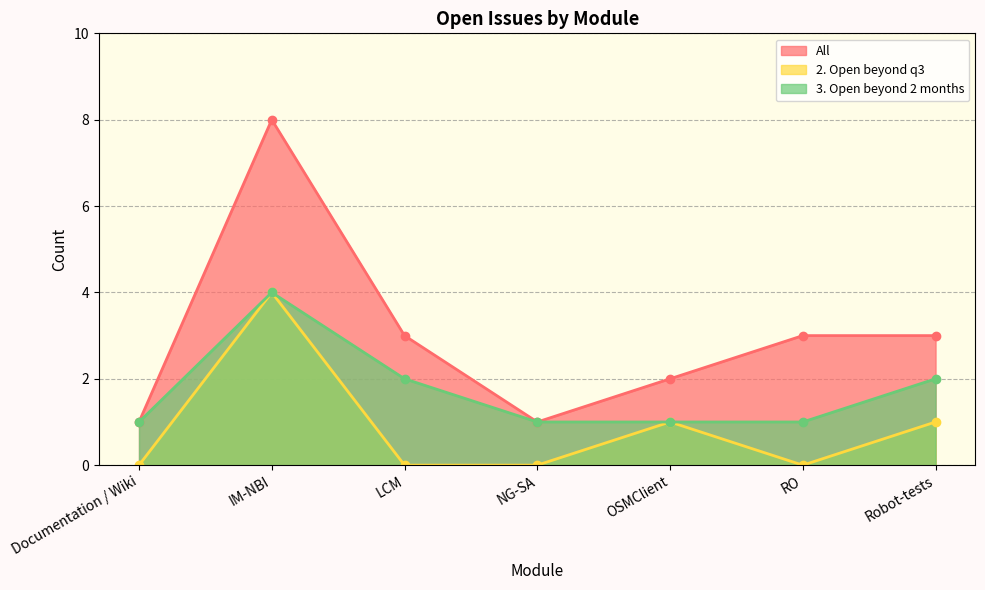

At how many categories does at least one series exceed 0?

7